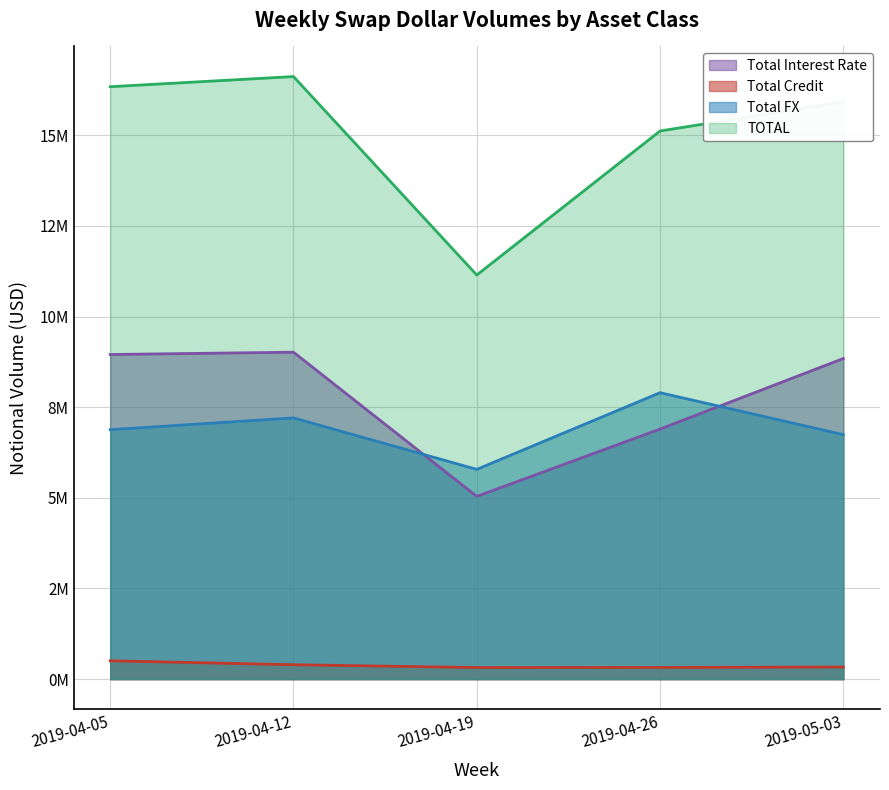

What is the value of the Total Interest Rate point at the 3rd from the left?

5039170